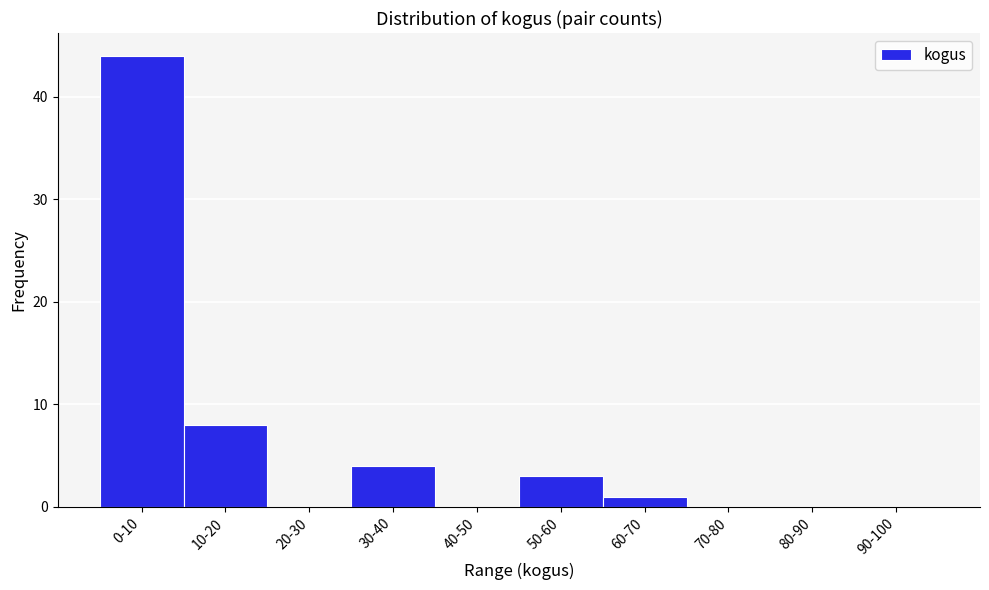

Reading right to left, transcribe all the data shown in this chart.

90-100=0	80-90=0	70-80=0	60-70=1	50-60=3	40-50=0	30-40=4	20-30=0	10-20=8	0-10=44